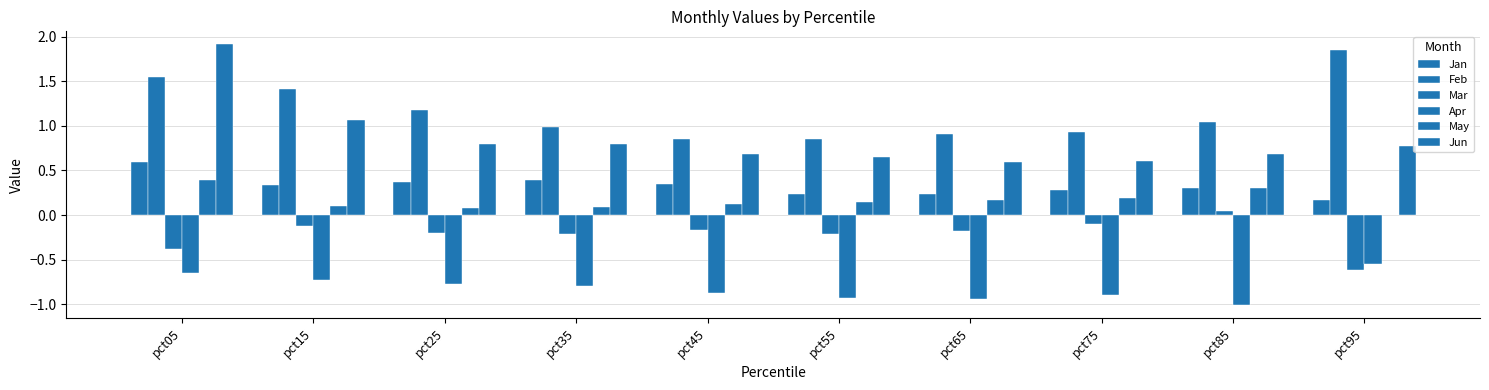

How many distinct data groups are displayed?

6